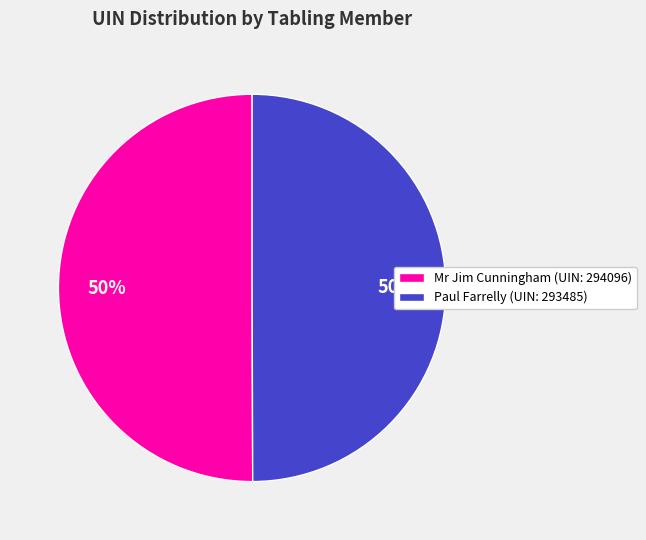

Is the sum of Paul Farrelly (UIN: 293485) and Mr Jim Cunningham (UIN: 294096) greater than half?

Yes